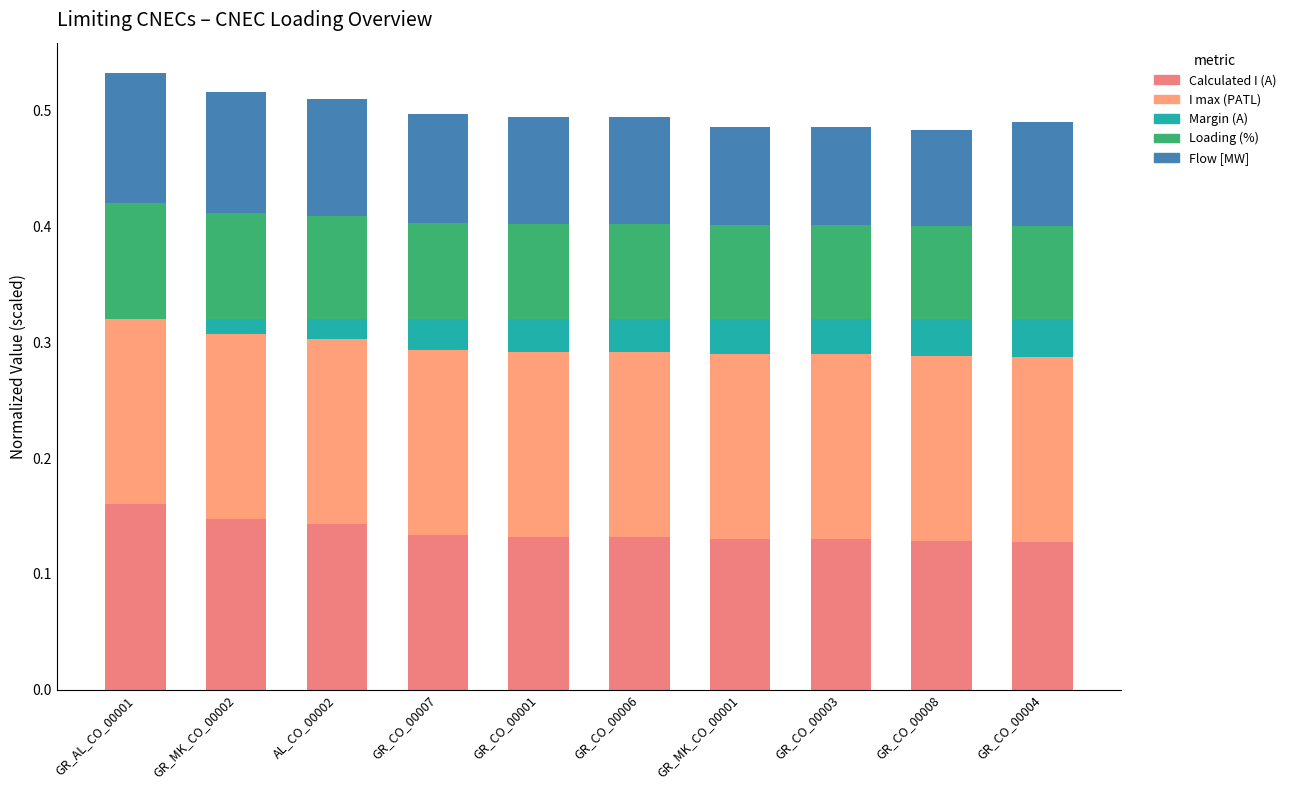

What is the sum of the Flow [MW] values at AL_CO_00002 and GR_CO_00001?

0.2